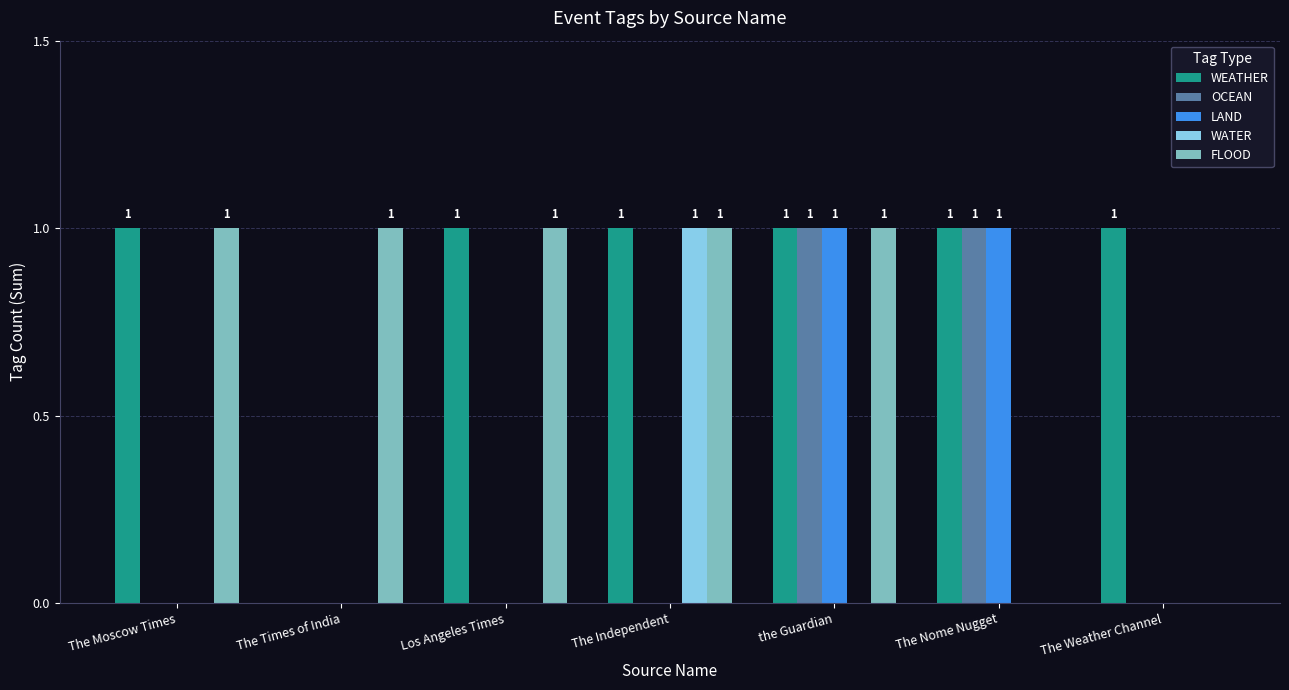

Which series has the largest total across all categories?

WEATHER